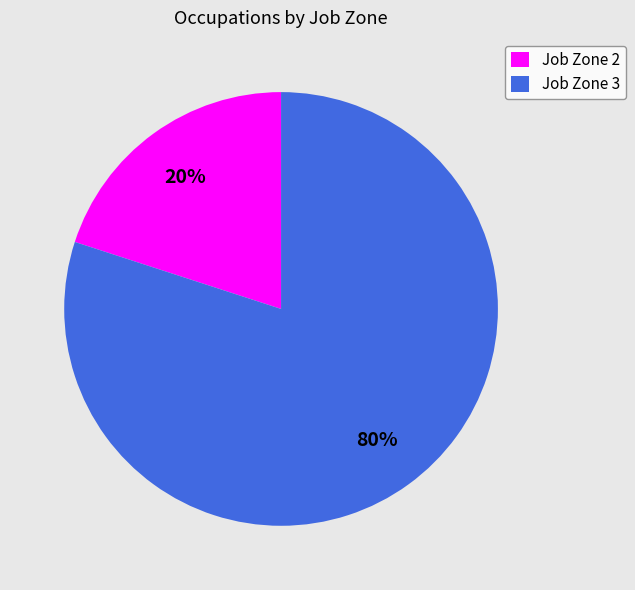

To the nearest percent, what percentage of the pie is Job Zone 3?

80%